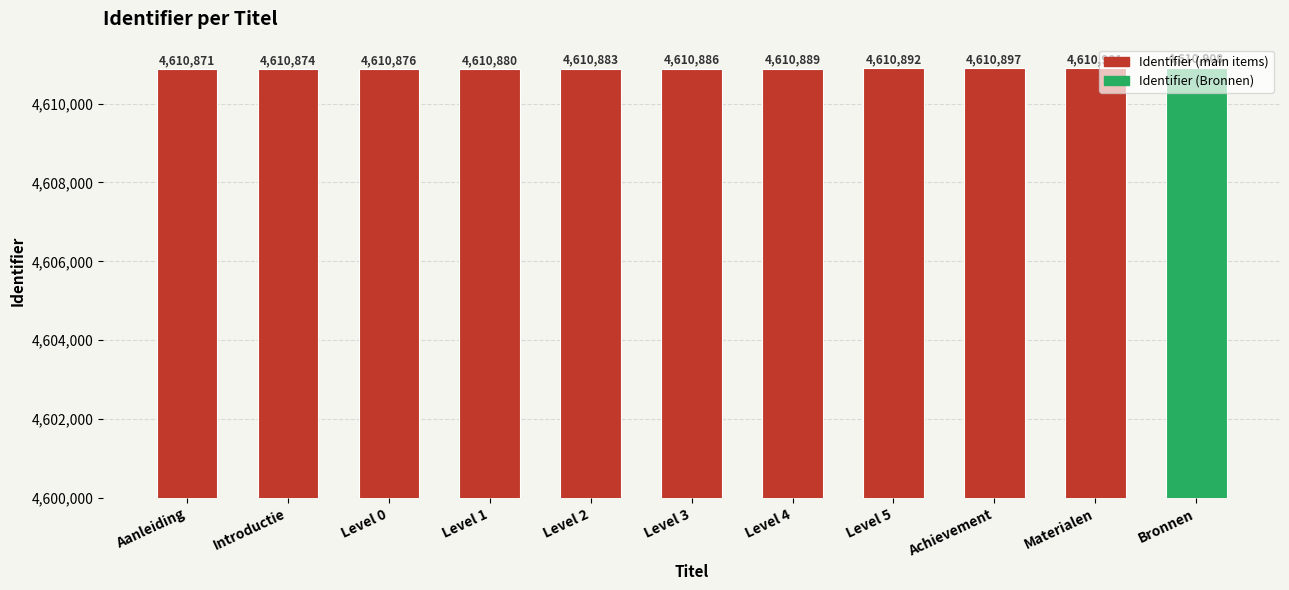

Is it true that the value at Level 4 is 6066774?

False